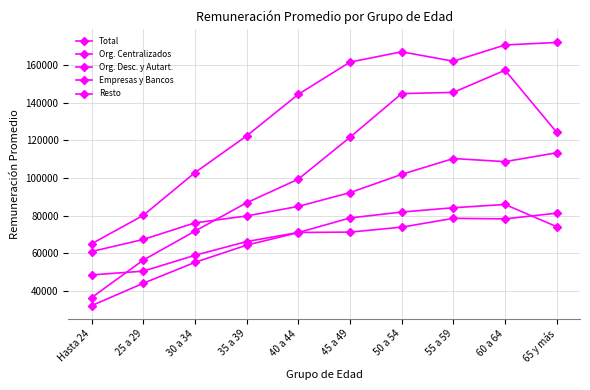

How many interior local peaks does the Total series have?

1